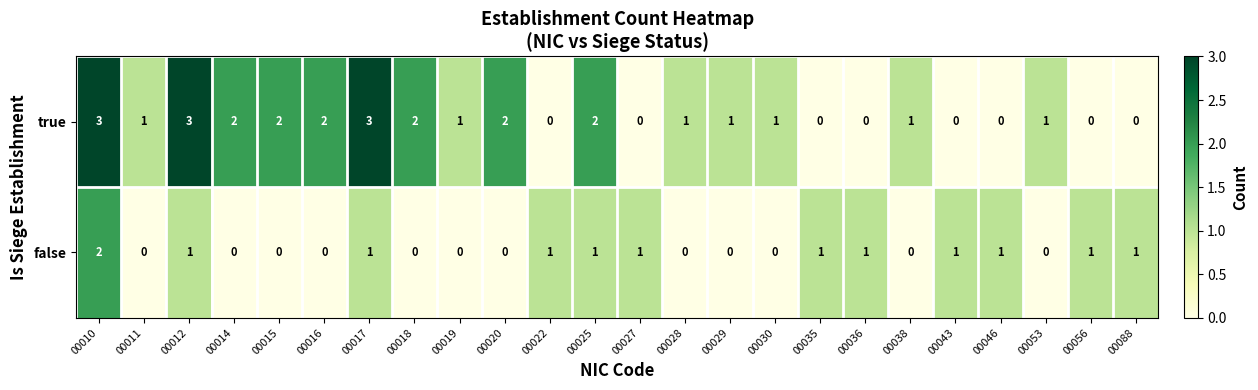

Which series changed the most between 00017 and 00028?

true